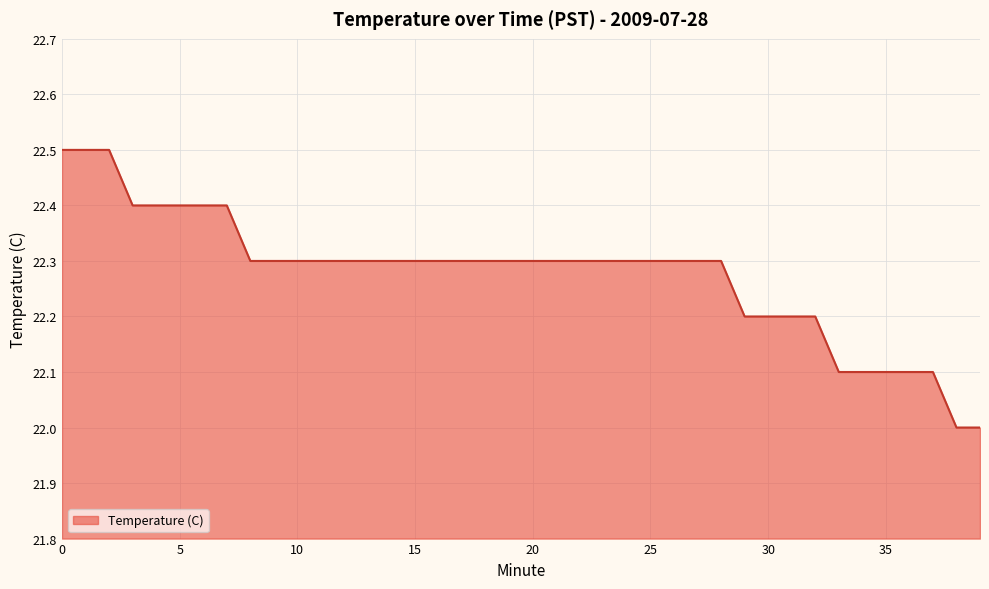

Count the number of data series in this chart.

1